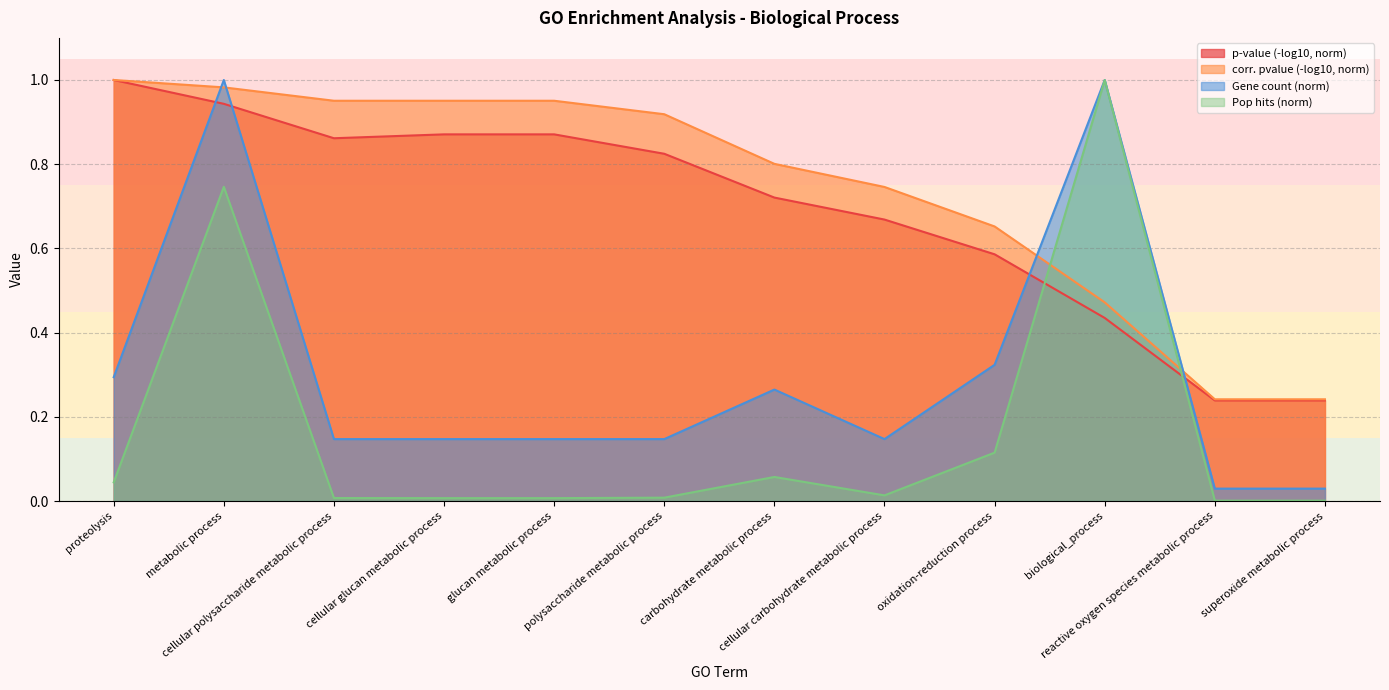

What is the difference between the second highest and second lowest values in the Pop hits series?

0.7